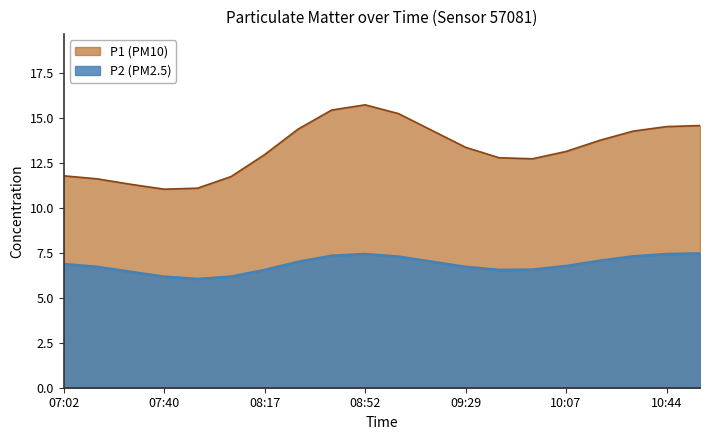

What is the minimum value shown in the chart?

6.0